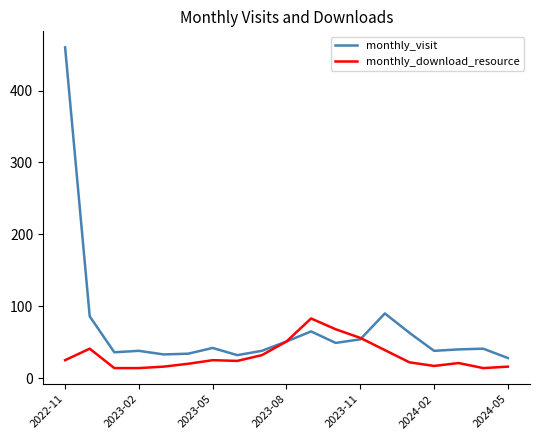

How many lines are shown in the chart?

2